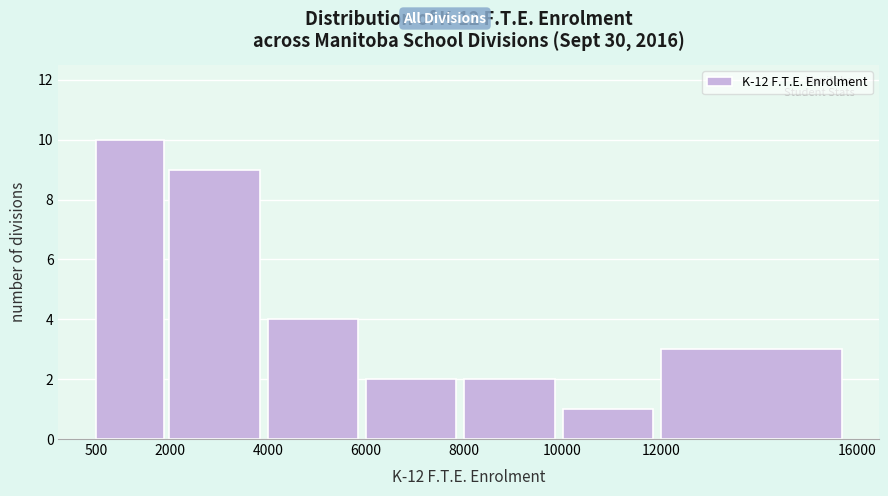

Reading left to right, transcribe this chart: for each bar, give the range it covers on the x-axis and its height. The values are not printed on the chart, so give them approximately, as read against the axis.

500 to 2000: 10
2000 to 4000: 9
4000 to 6000: 4
6000 to 8000: 2
8000 to 10000: 2
10000 to 12000: 1
12000 to 16000: 3